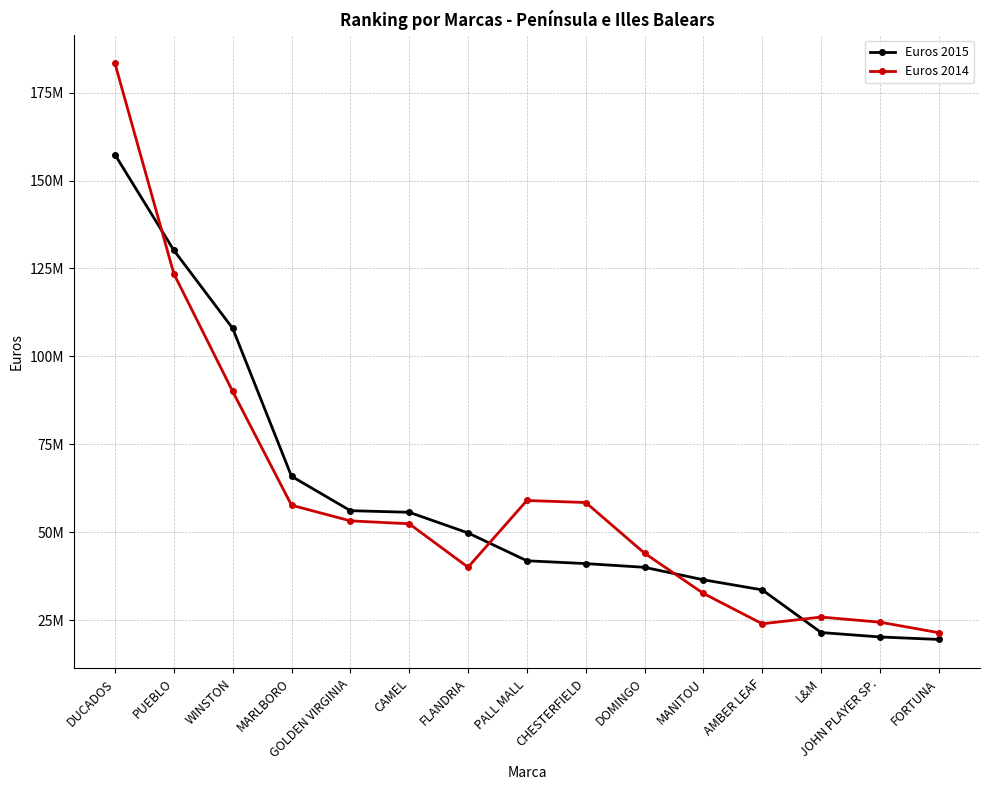

What is the label of the 8th point from the left?

PALL MALL